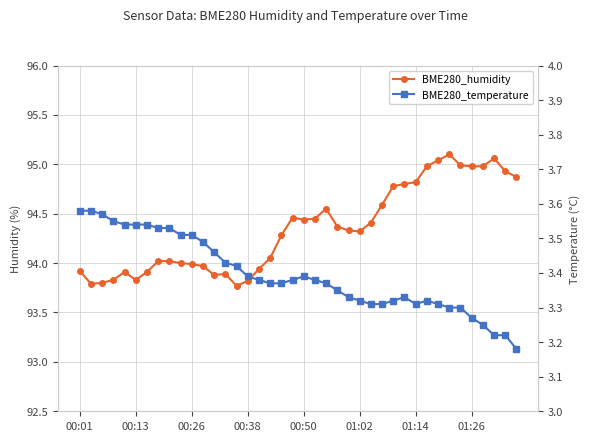

Reading left to right, list all the values displayed in this chart.

BME280_humidity: 93.9	93.8	93.8	93.8	93.9	93.8	93.9	94.0	94.0	94.0	94.0	94.0	93.9	93.9	93.8	93.8	93.9	94.0	94.3	94.5	94.4	94.5	94.5	94.4	94.3	94.3	94.4	94.6	94.8	94.8	94.8	95.0	95.0	95.1	95.0	95.0	95.0	95.1	94.9	94.9
BME280_temperature: 3.6	3.6	3.6	3.5	3.5	3.5	3.5	3.5	3.5	3.5	3.5	3.5	3.5	3.4	3.4	3.4	3.4	3.4	3.4	3.4	3.4	3.4	3.4	3.4	3.3	3.3	3.3	3.3	3.3	3.3	3.3	3.3	3.3	3.3	3.3	3.3	3.2	3.2	3.2	3.2